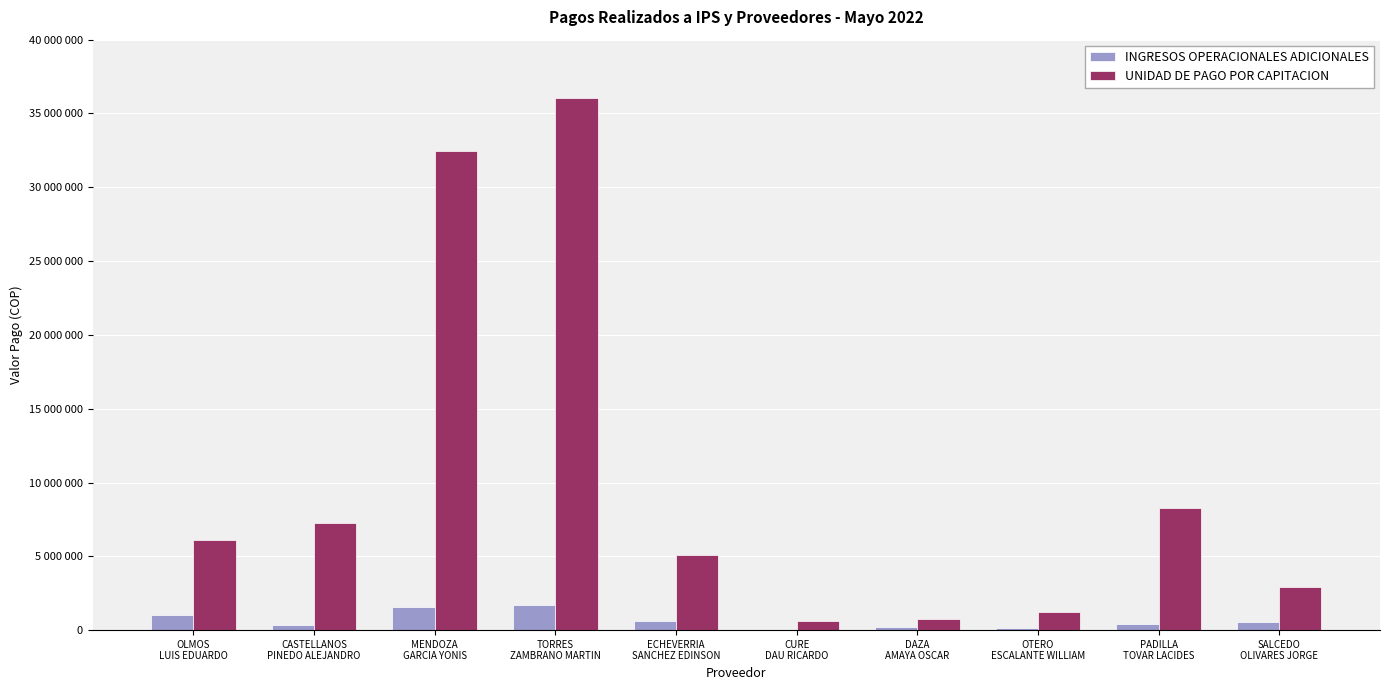

True or false: UNIDAD DE PAGO POR CAPITACION has a value of 3899207 at OLMOS
LUIS EDUARDO.

False